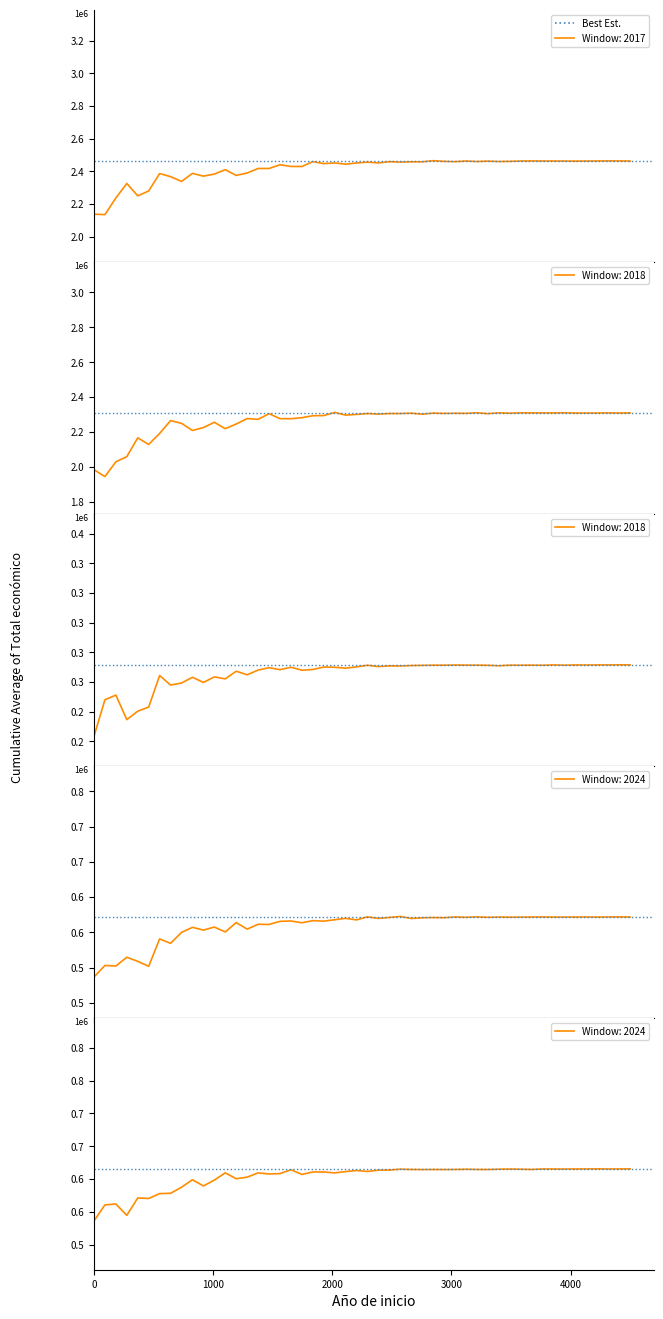

What is the average value?

1246698